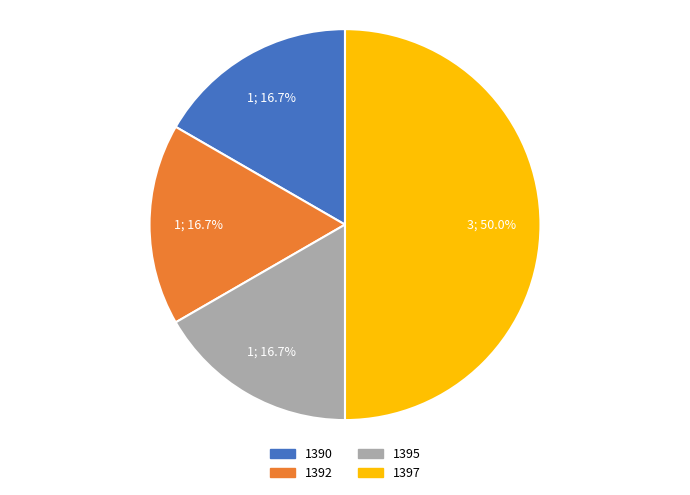

Does 1395 account for over 50% of the chart?

No